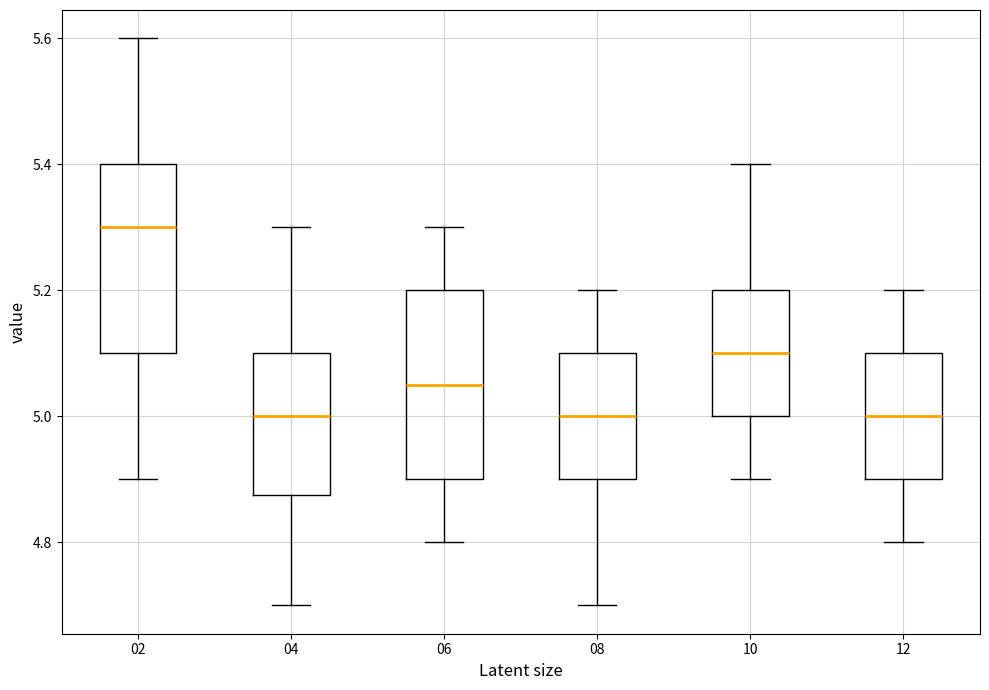

Reading left to right, read every box against the y-axis: the position of its median line, the range the box covers, and the ends of its whiskers. The values are not printed on the chart, so give them approximately, as read against the axis.

02: median 5.30, box 5.10 to 5.40, whiskers 4.90 to 5.60
04: median 5.00, box 4.88 to 5.10, whiskers 4.70 to 5.30
06: median 5.06, box 4.90 to 5.20, whiskers 4.80 to 5.30
08: median 5.00, box 4.90 to 5.10, whiskers 4.70 to 5.20
10: median 5.10, box 5.00 to 5.20, whiskers 4.90 to 5.40
12: median 5.00, box 4.90 to 5.10, whiskers 4.80 to 5.20